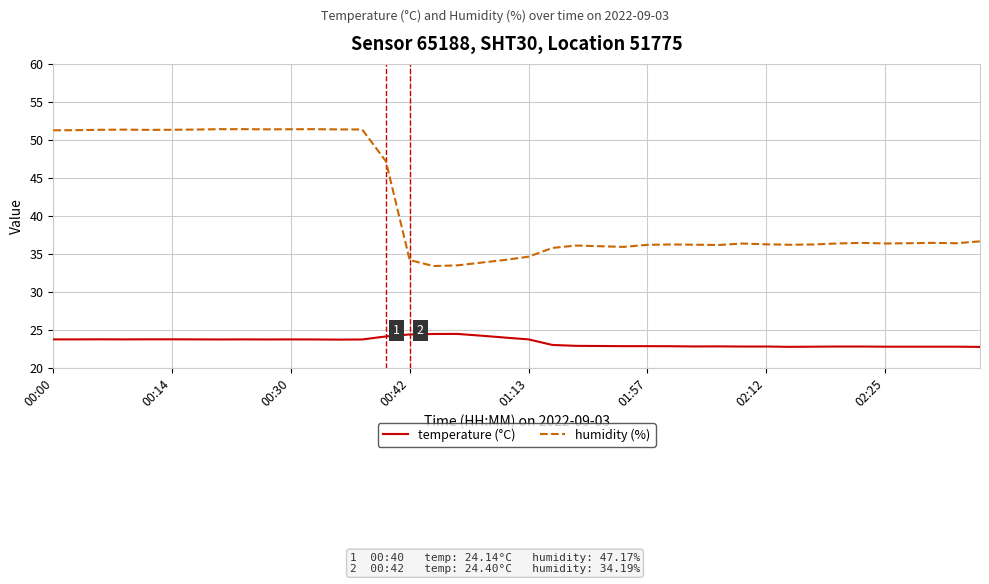

List the series in order of their overall mean, lowest first.

temperature (°C), humidity (%)